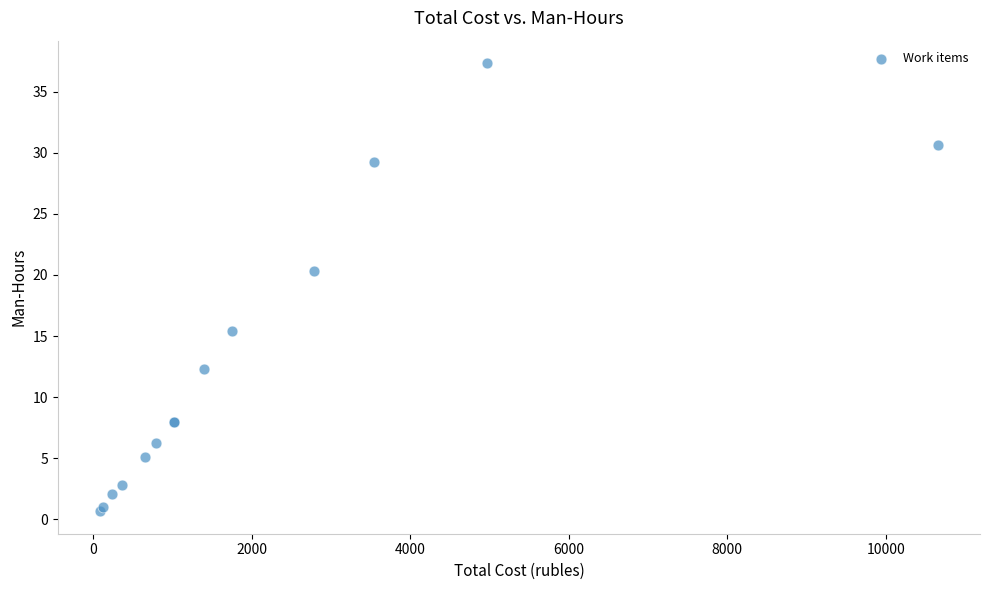

What Y value in the scatter plot is closest to 19?

20.3